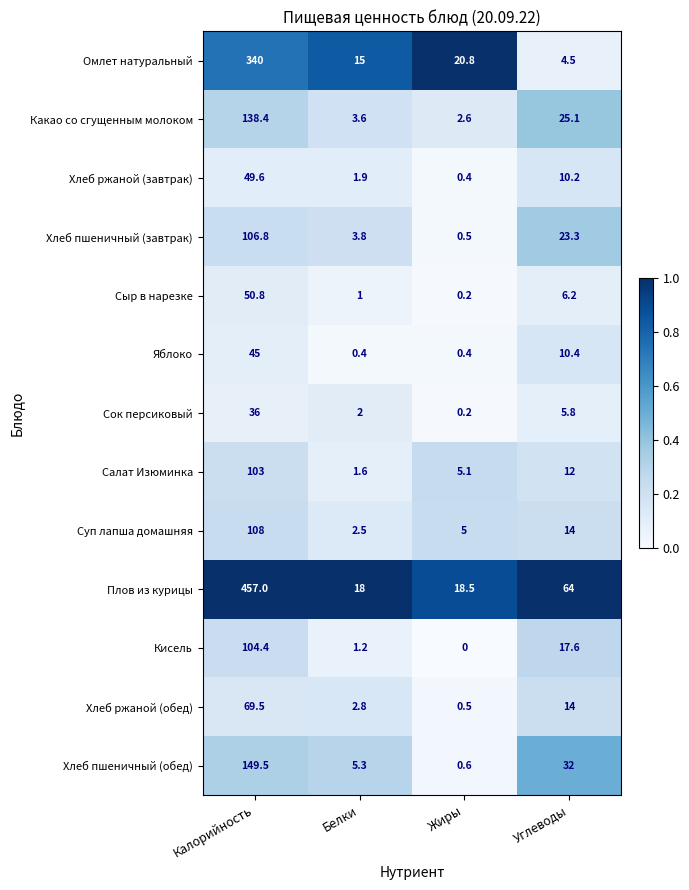

Is it true that Какао со сгущенным молоком equals 6.4 at Белки?

False